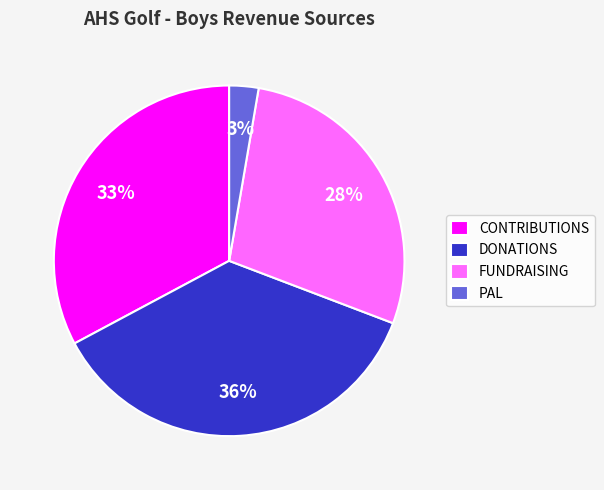

To the nearest percent, what percentage of the pie is FUNDRAISING?

28%